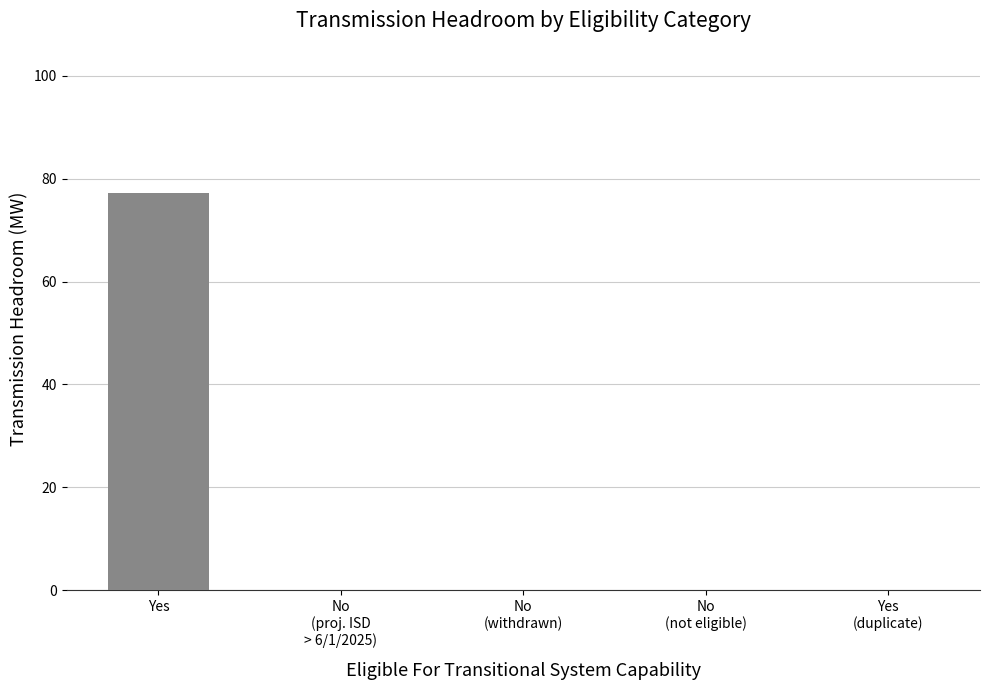

What is the maximum value shown in the chart?

77.3